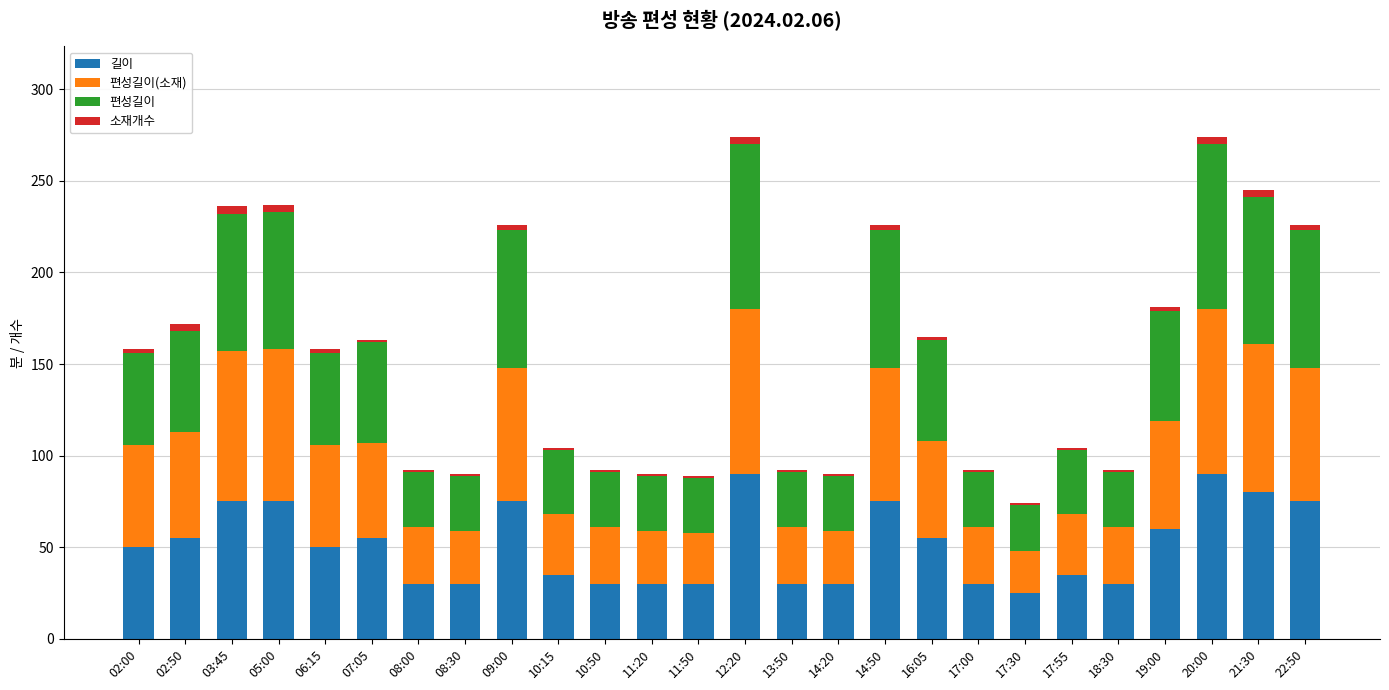

The 길이 series shows 35 at 17:55. True or false?

True